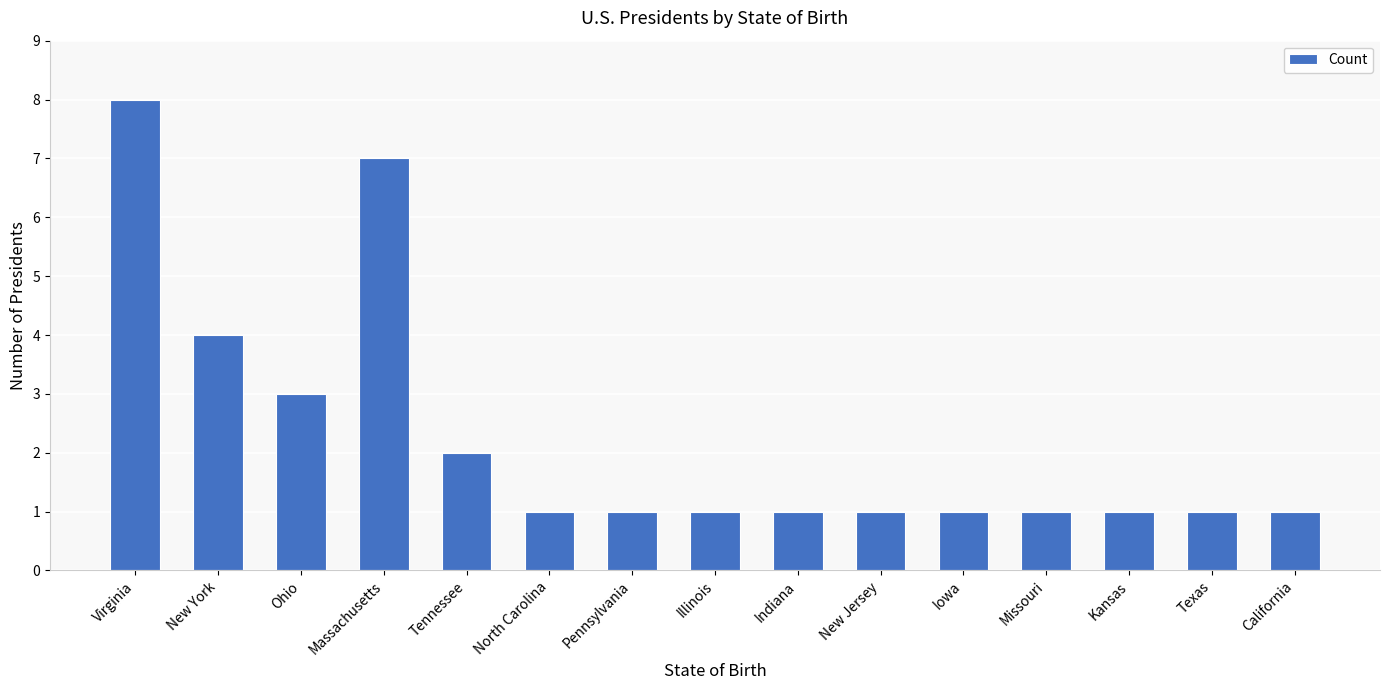

What is the value of the 4th bar from the left?

7